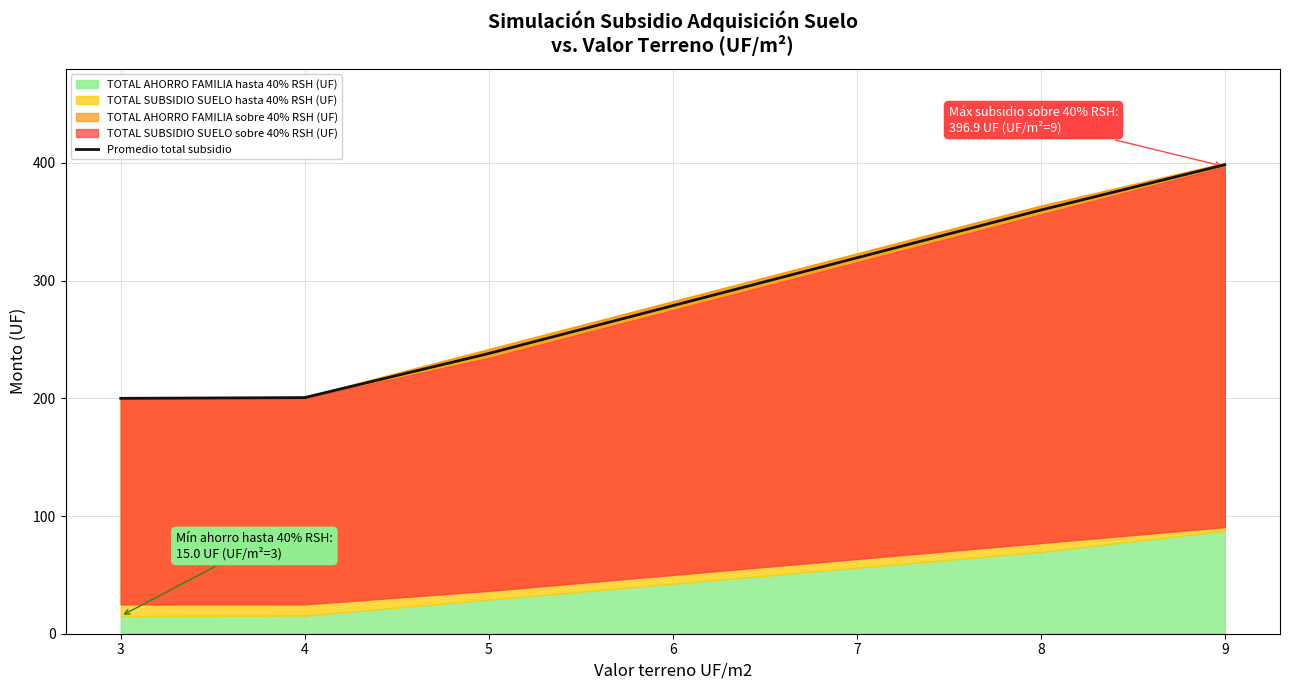

Reading left to right, extract all data points from this chart.

200.0	200.6	238.1	278.7	319.4	360.0	398.4